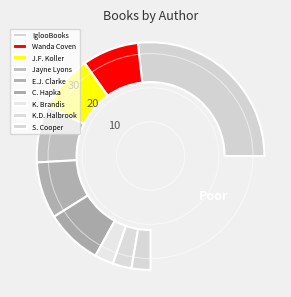

Which has a higher value, Wanda Coven (83396622) or Susan Cooper (706255)?

Wanda Coven (83396622)